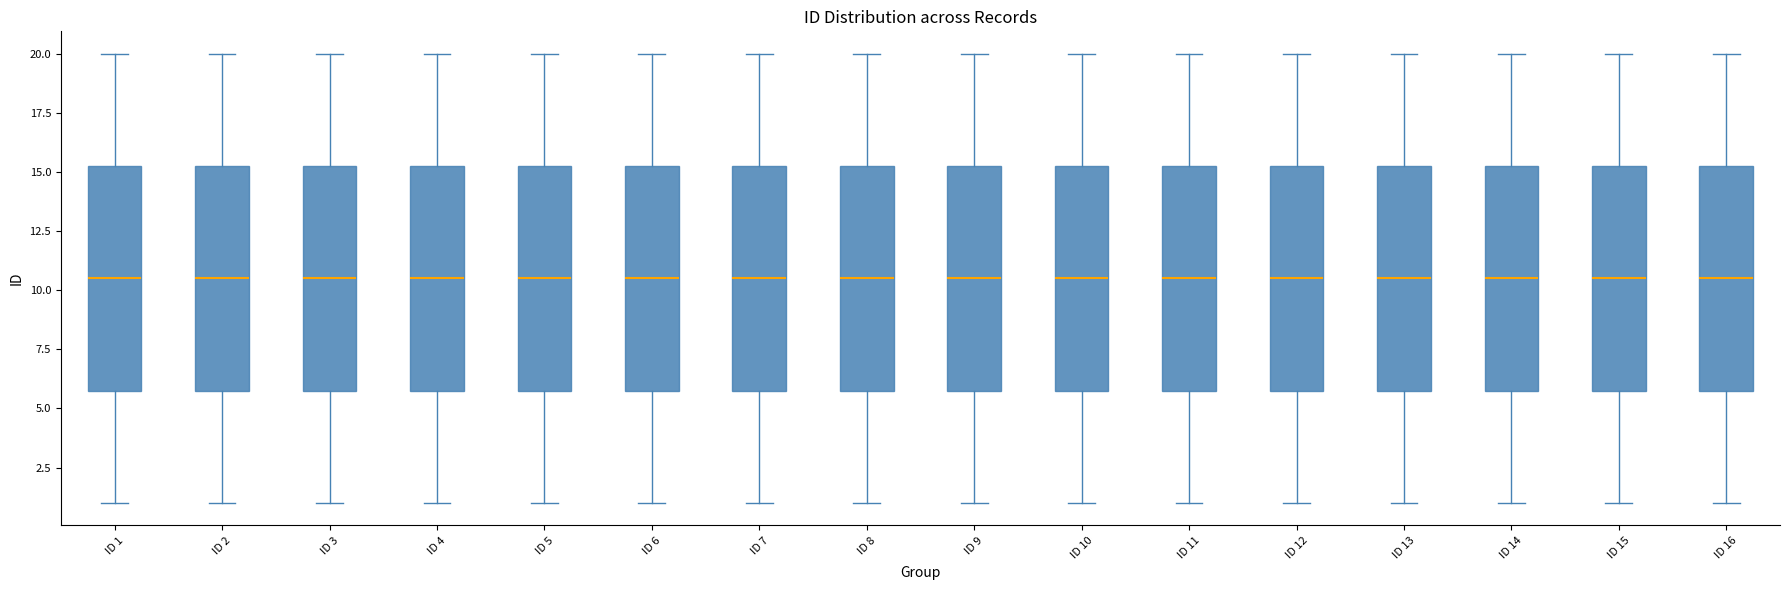

Where is the upper edge of the box for ID 8 on the y-axis? The values are not printed on the chart, so give them approximately, as read against the axis.

15.5